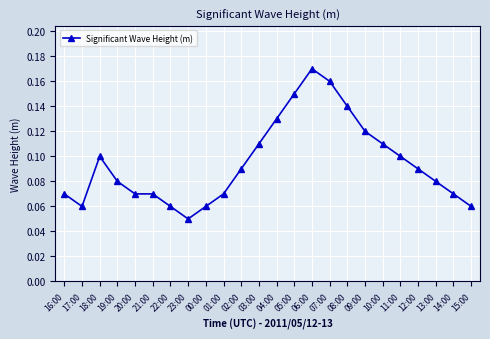

The chart shows a value of 0.1 at 17:00. True or false?

True